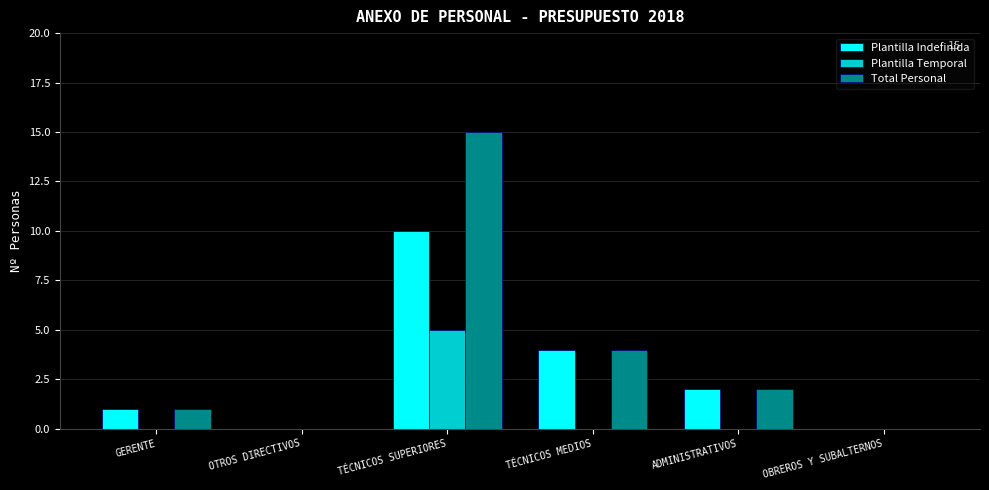

Is the value of Plantilla Indefinida at OTROS DIRECTIVOS greater than the value of Plantilla Temporal at TÉCNICOS SUPERIORES?

No